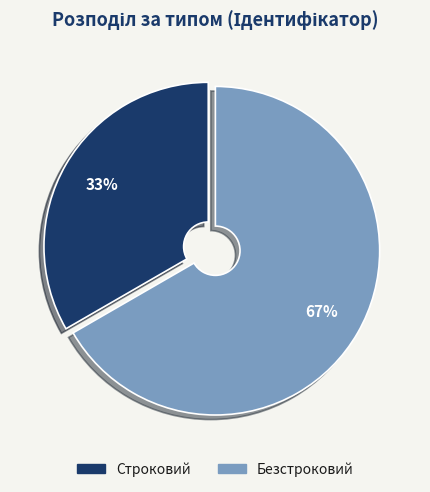

To the nearest percent, what is the average slice percentage?

50%